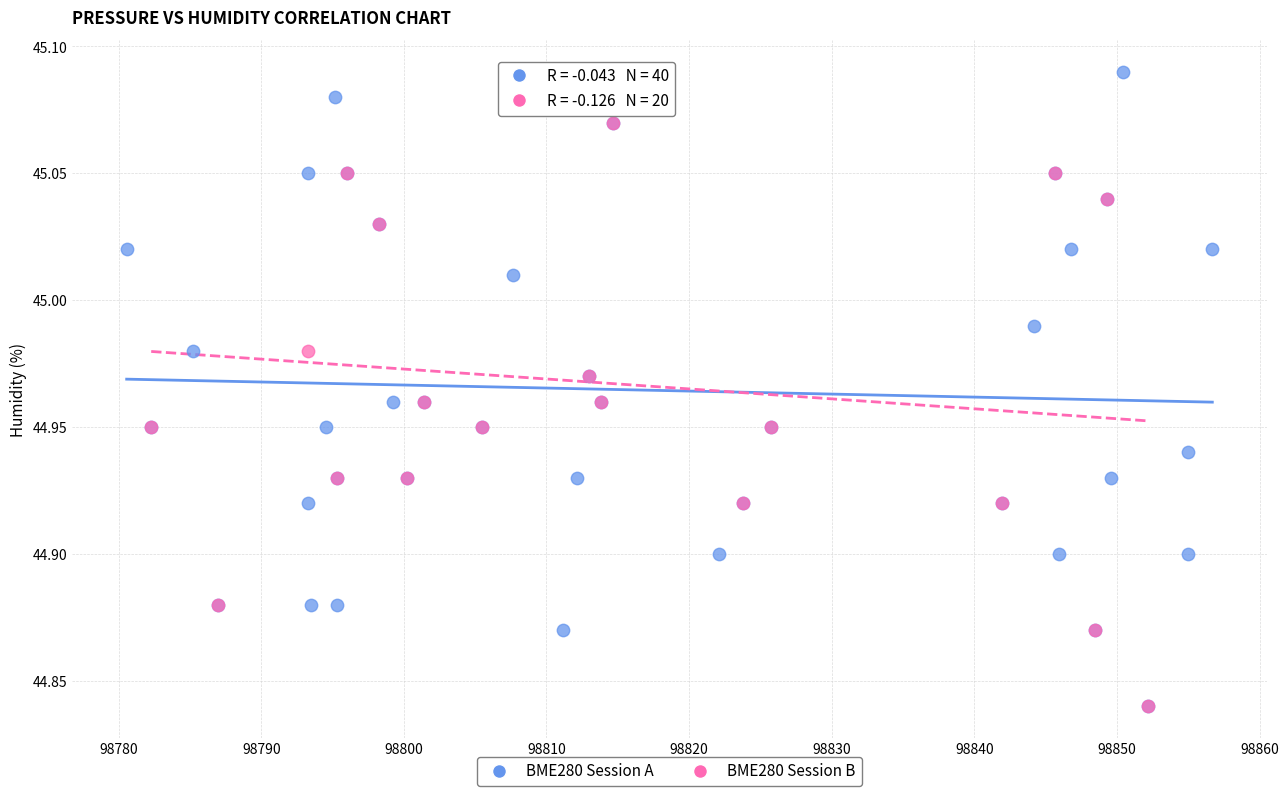

What are all the series names shown in the legend?

BME280 Session A, BME280 Session B